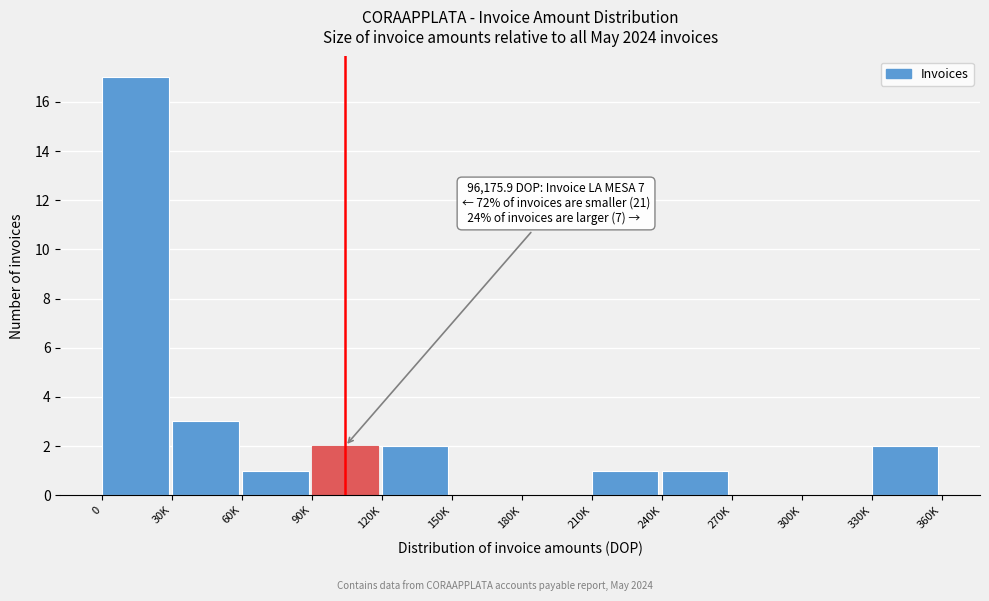

Reading right to left, list all the values displayed in this chart.

330K=2	300K=0	270K=0	240K=1	210K=1	180K=0	150K=0	120K=2	90K=2	60K=1	30K=3	0=17